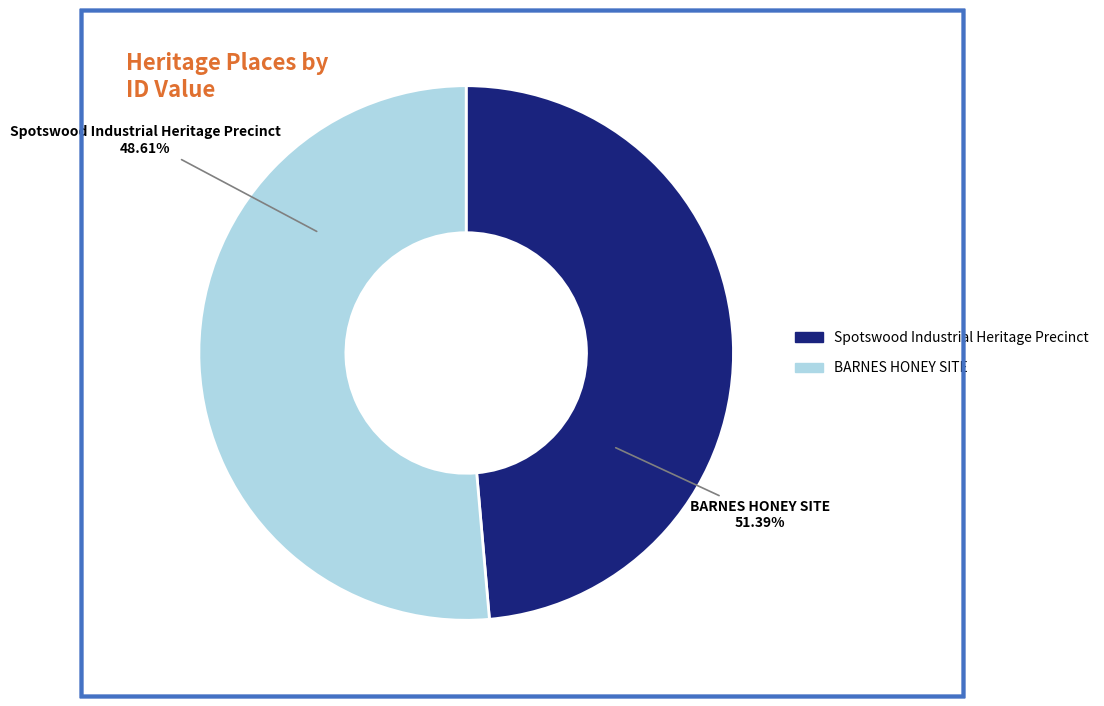

Which category has the biggest portion of the pie?

BARNES HONEY SITE